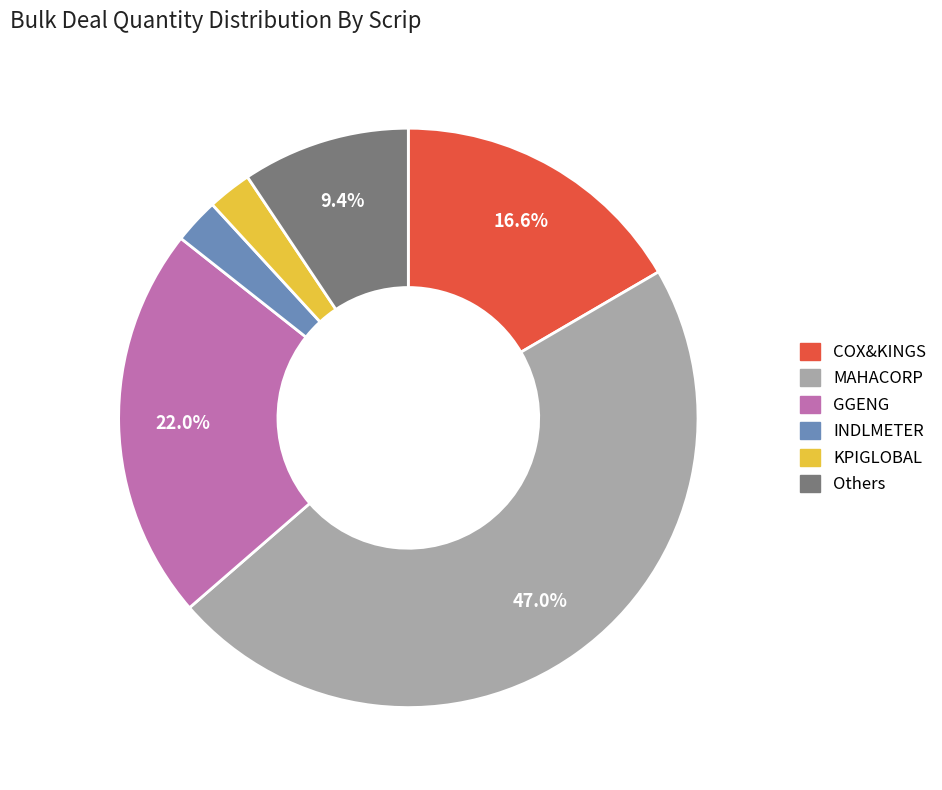

Does any single category account for the majority?

No